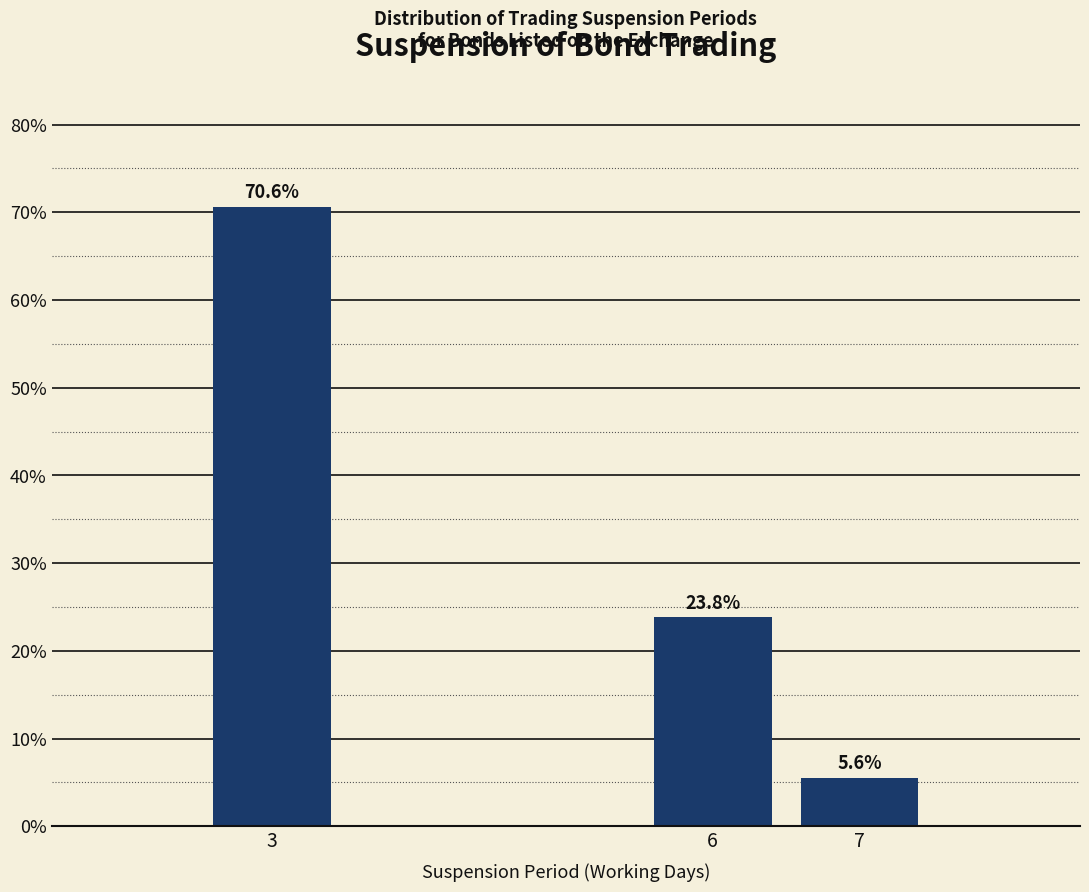

Reading left to right, extract all data points from this chart.

3=70.6	6=23.8	7=5.6